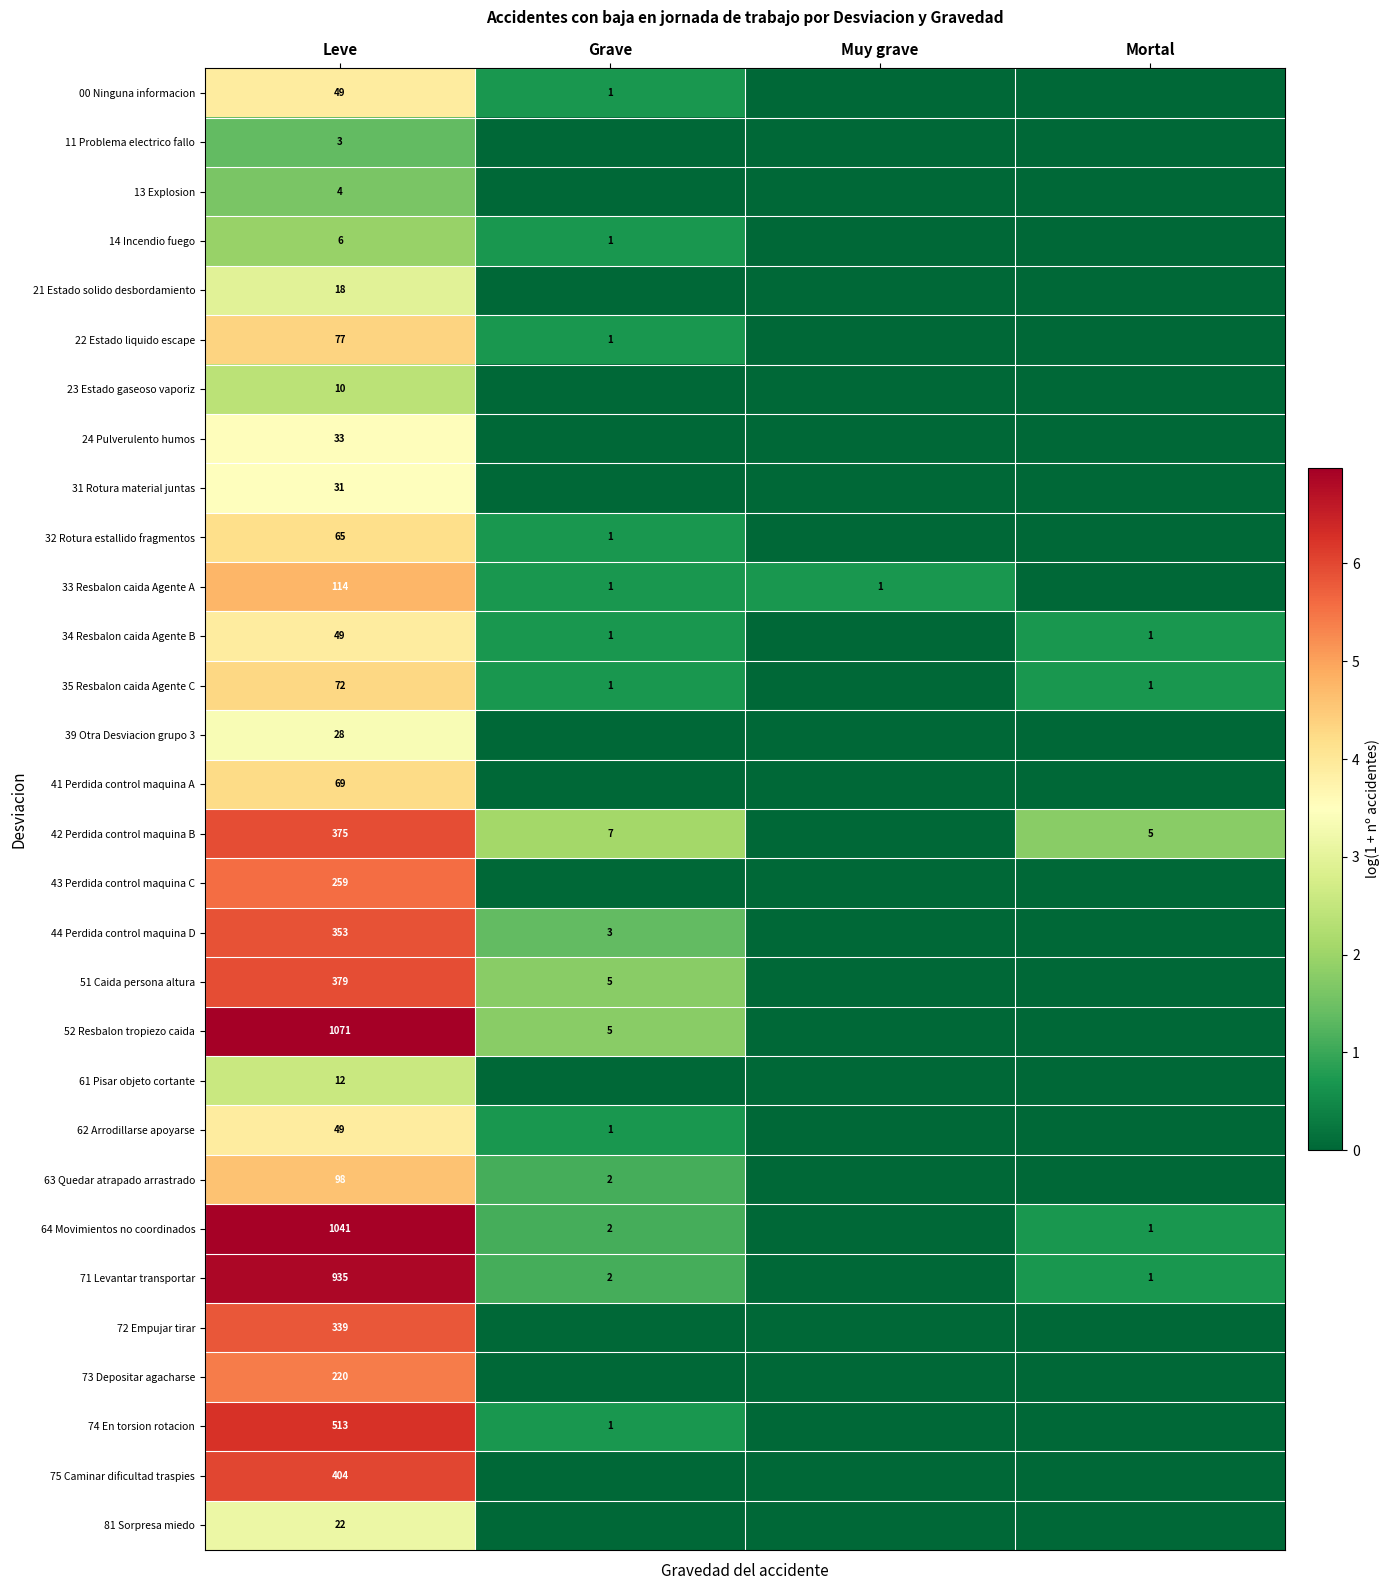

The value of 61 Pisar objeto cortante at Leve is 12. True or false?

True